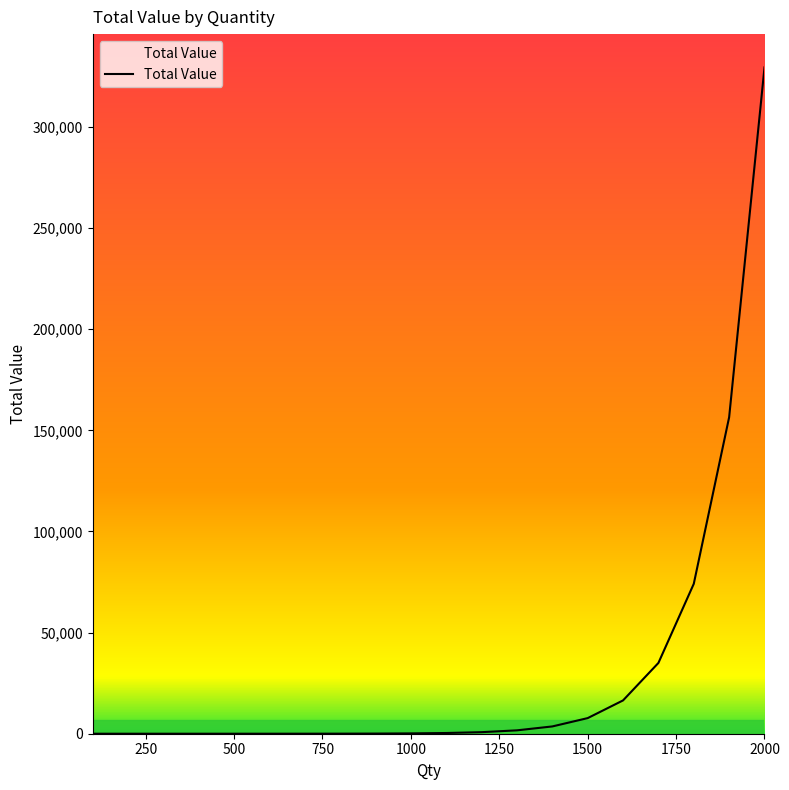

What is the sum of all values?

625899.2